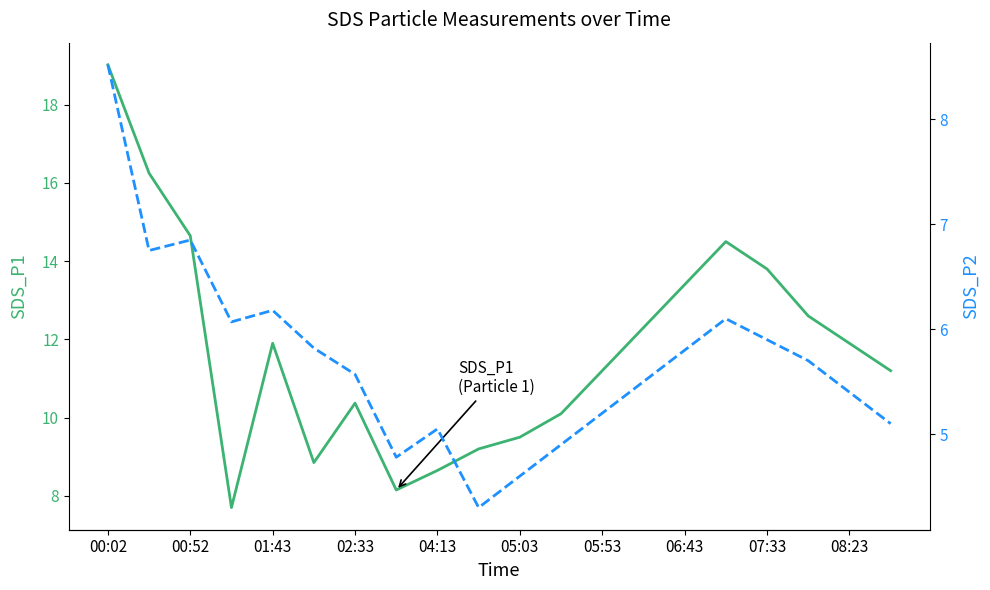

What is the spread (max minus min) of values at 05:03?

4.9